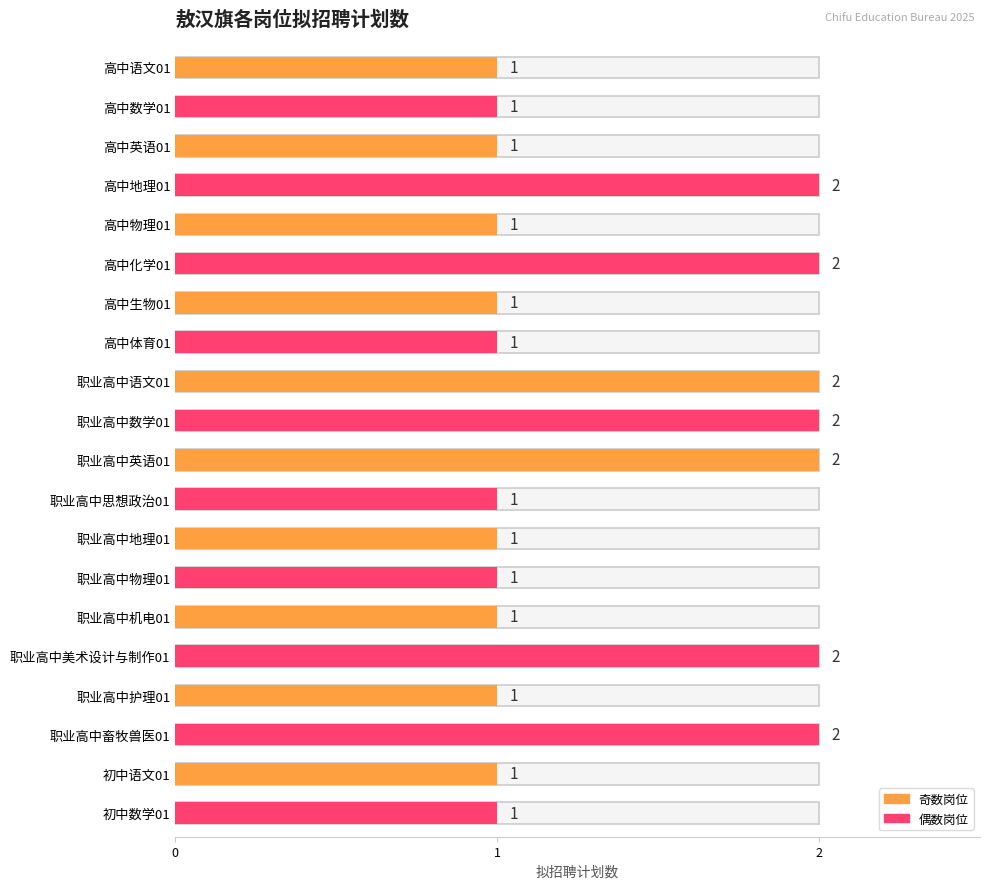

Does the chart contain any negative values?

No